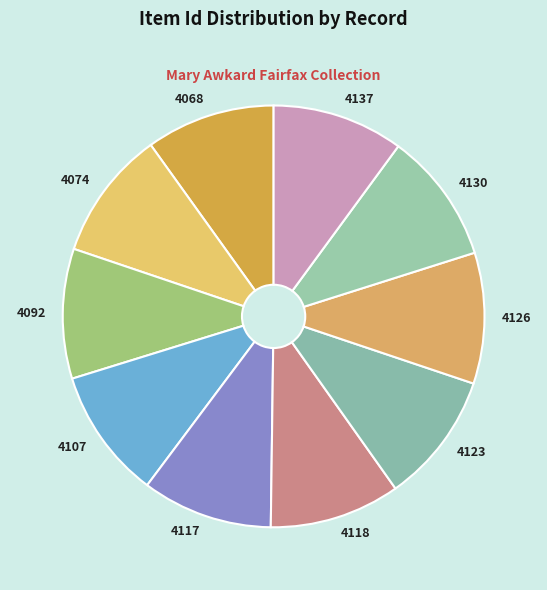

Combined, do 4118 and 4074 account for over 50%?

No